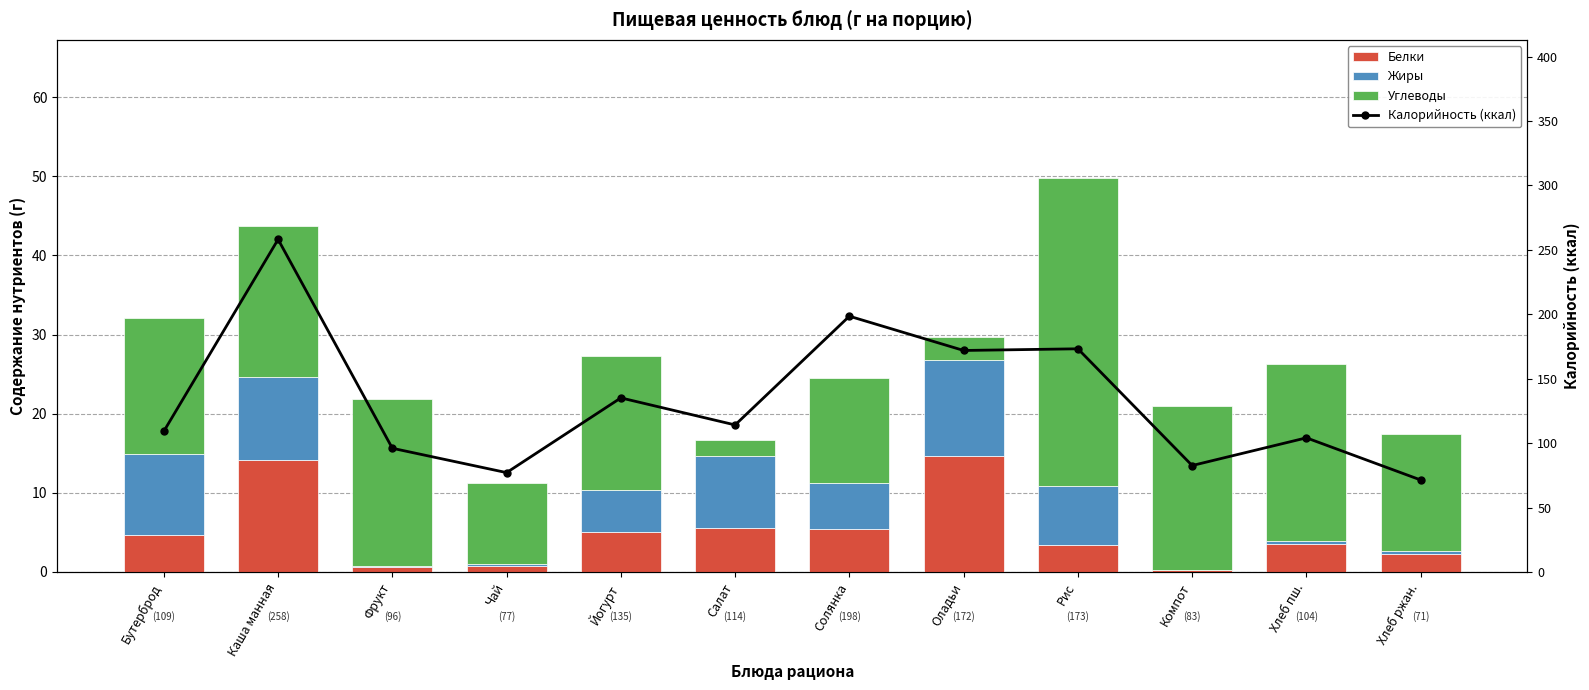

At which label does Жиры first exceed 5?

Бутерброд